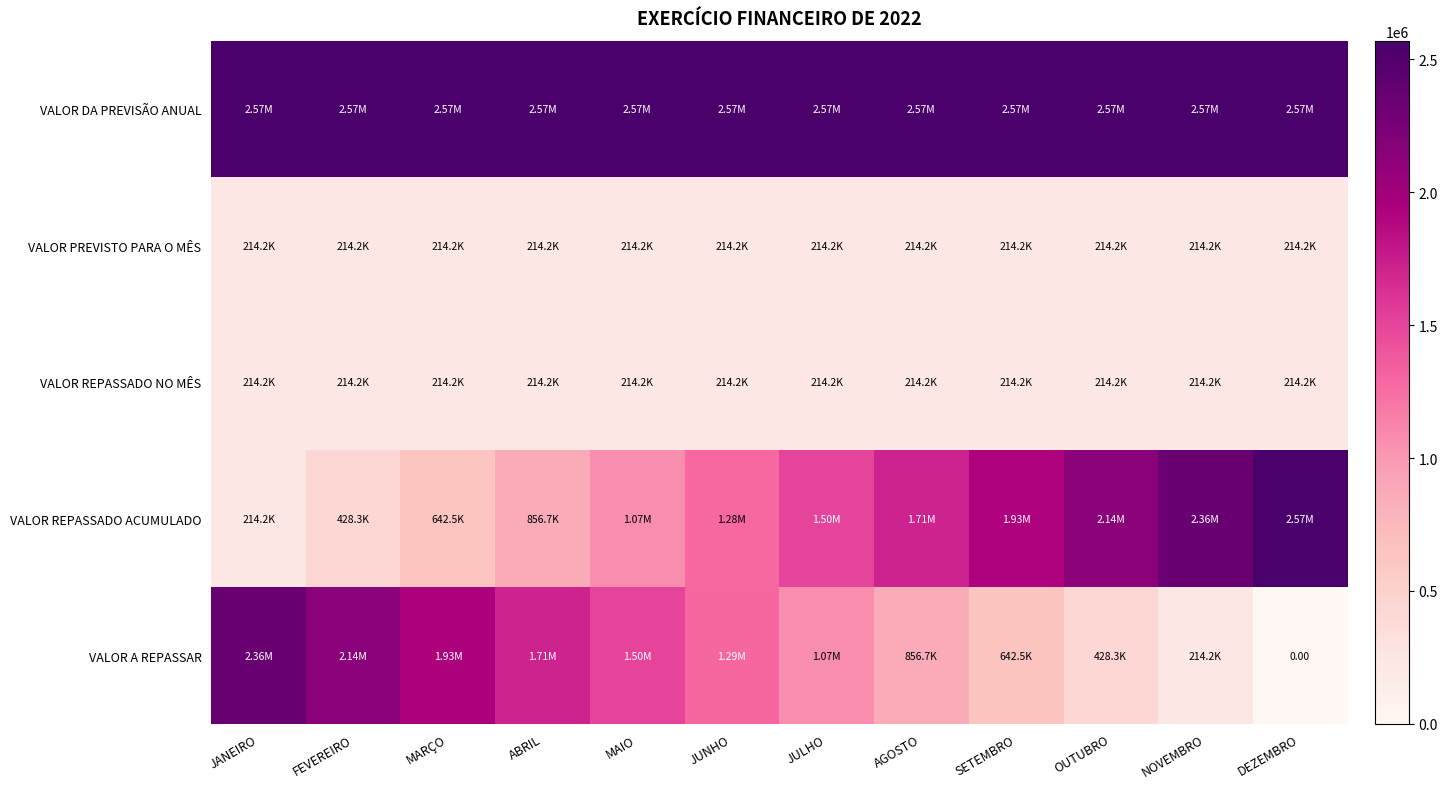

What is the sum of the VALOR REPASSADO ACUMULADO values at MARÇO and JANEIRO?

856666.6